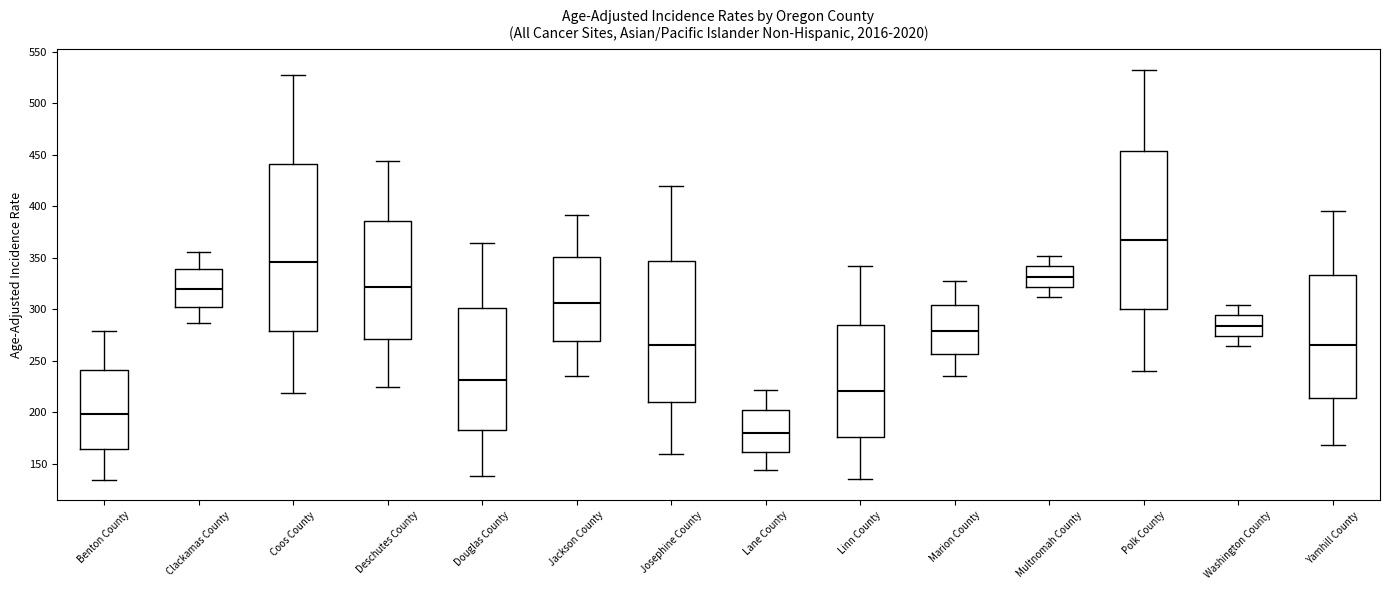

Comparing the boxes themselves (not the whiskers), which one is the tallest?

Coos County